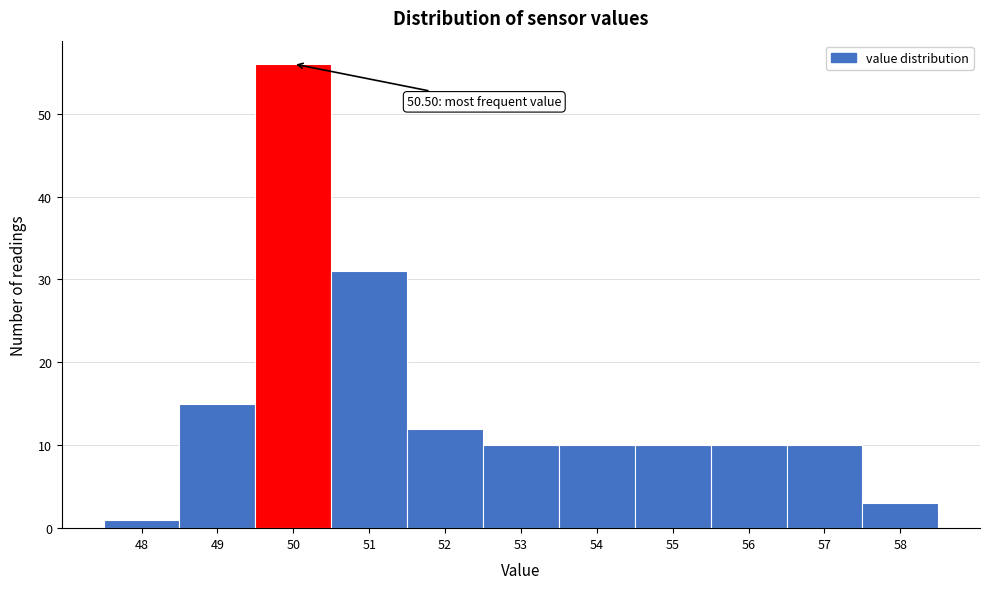

Reading left to right, what are all the values shown in this chart?

48=1	49=15	50=56	51=31	52=12	53=10	54=10	55=10	56=10	57=10	58=3